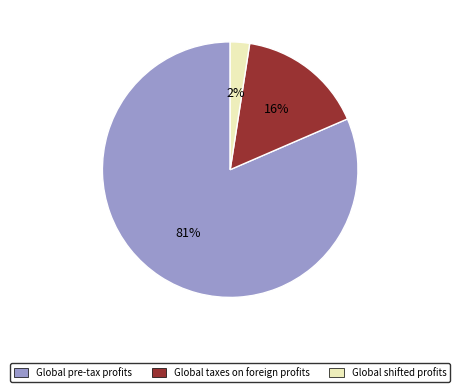

Is it true that Global shifted profits is 2% of the pie?

True